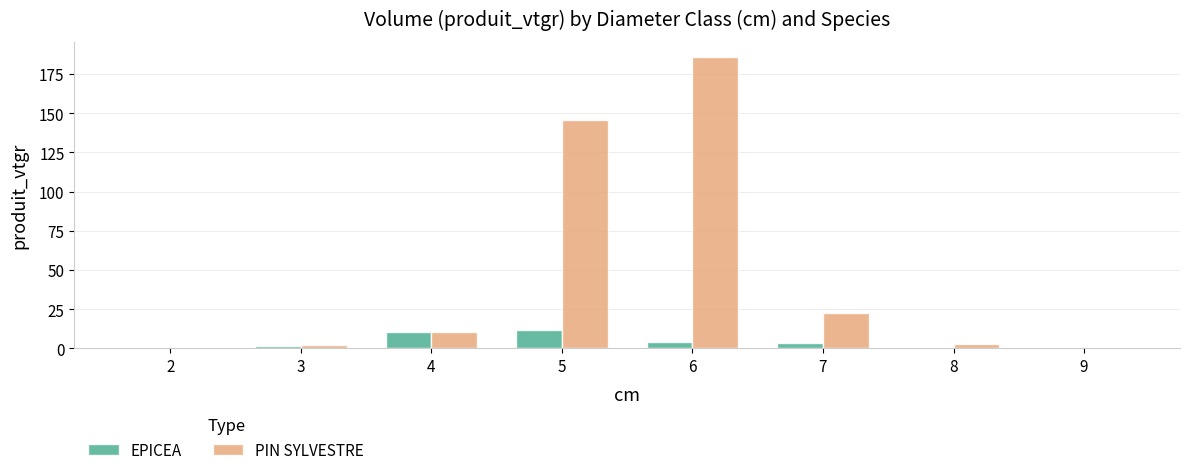

Are the bars grouped side by side (vs. stacked)?

Yes